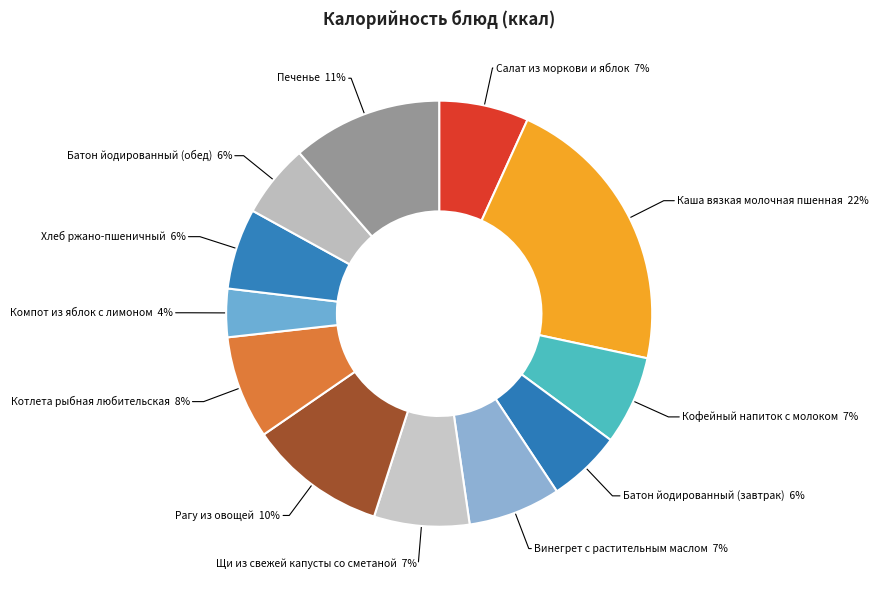

Rank the categories by value from lowest to highest.

Компот из яблок с лимоном, Батон йодированный (завтрак), Батон йодированный (обед), Хлеб ржано-пшеничный, Кофейный напиток с молоком, Салат из моркови и яблок, Винегрет с растительным маслом, Щи из свежей капусты со сметаной, Котлета рыбная любительская, Рагу из овощей, Печенье, Каша вязкая молочная пшенная